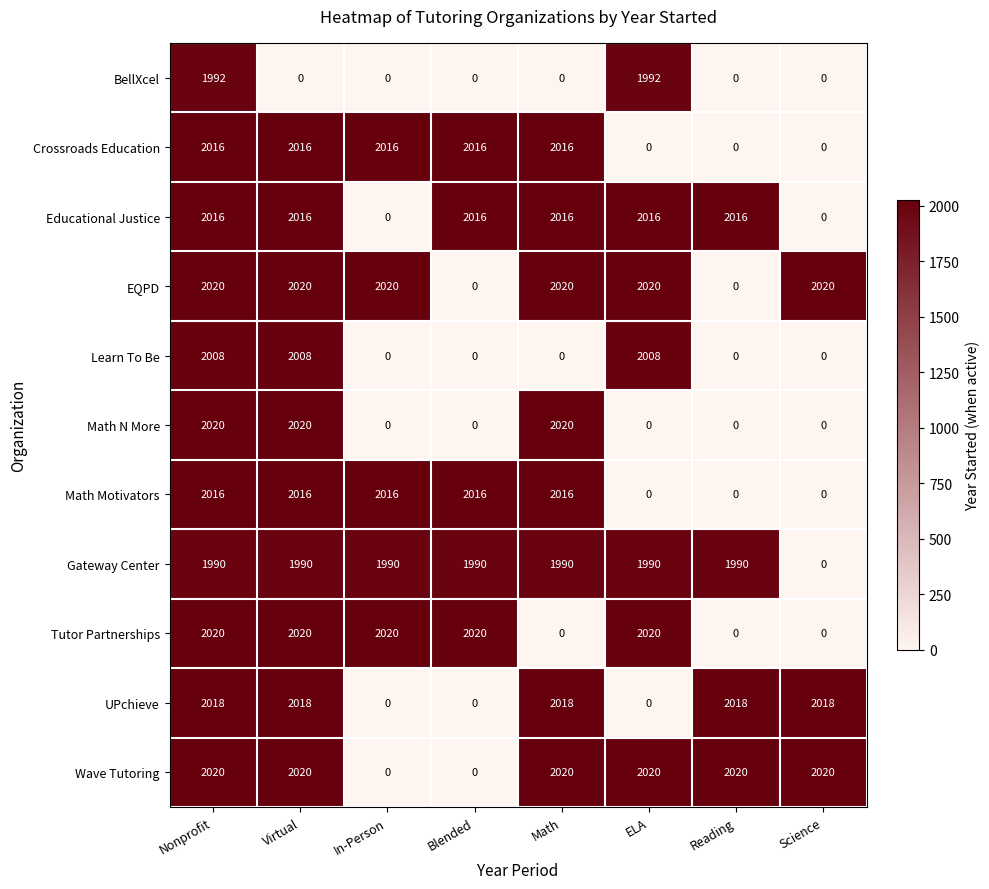

What is the spread (max minus min) of values at Nonprofit?

30